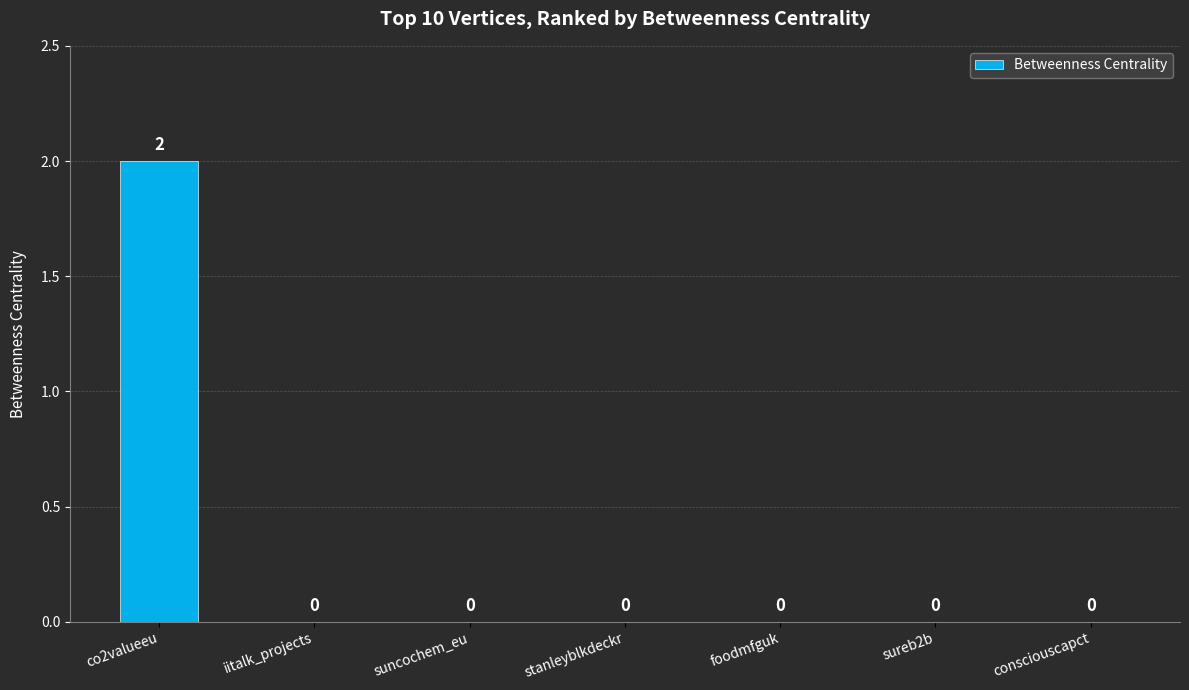

True or false: the data shows -1 at foodmfguk.

False